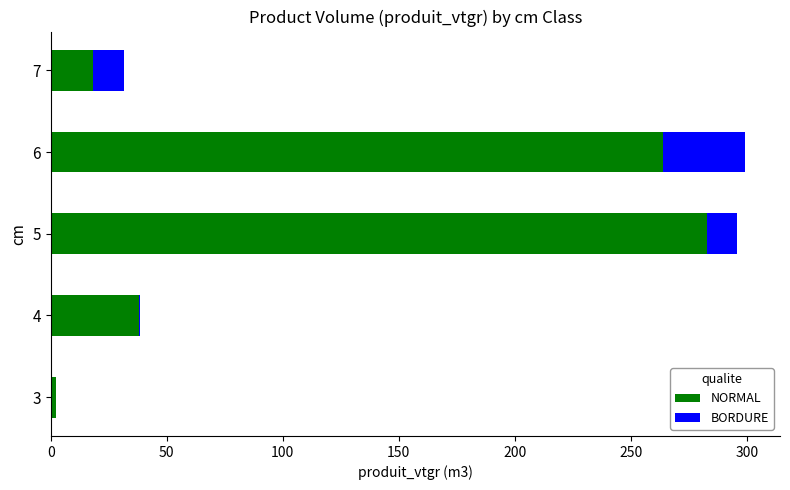

What is the total value across all series at 7?

31.5